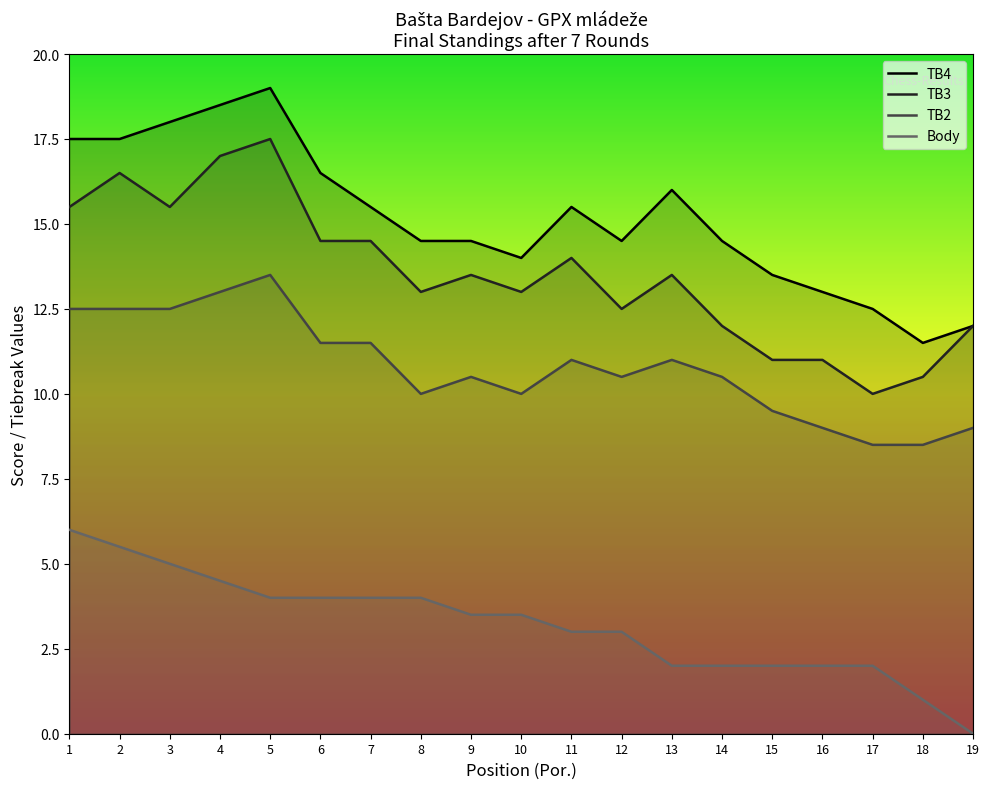

True or false: TB4 and TB2 intersect in this chart.

False